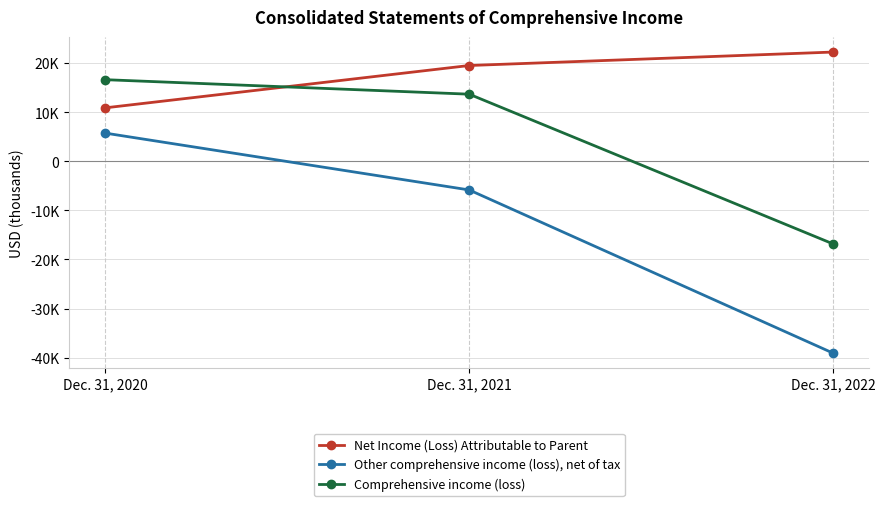

Reading right to left, transcribe all the data shown in this chart.

Net Income (Loss) Attributable to Parent: Dec. 31, 2022=22238	Dec. 31, 2021=19499	Dec. 31, 2020=10885
Other comprehensive income (loss), net of tax: Dec. 31, 2022=-39053	Dec. 31, 2021=-5839	Dec. 31, 2020=5727
Comprehensive income (loss): Dec. 31, 2022=-16815	Dec. 31, 2021=13660	Dec. 31, 2020=16612